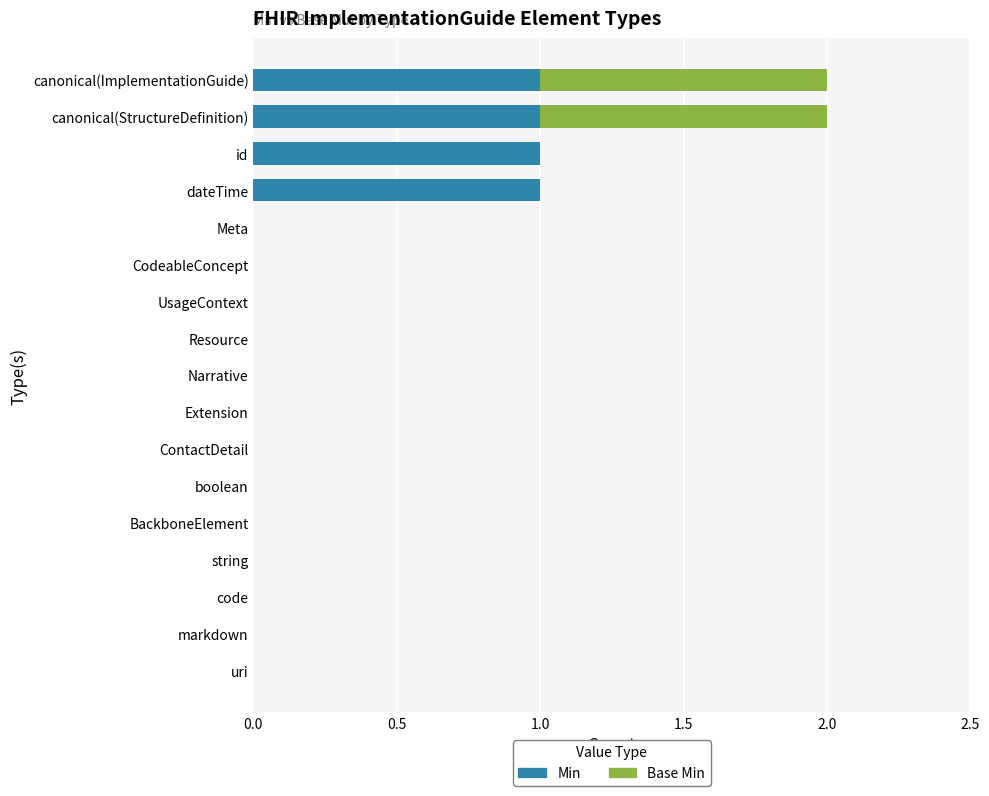

True or false: Min has a value of 1 at Resource.

False